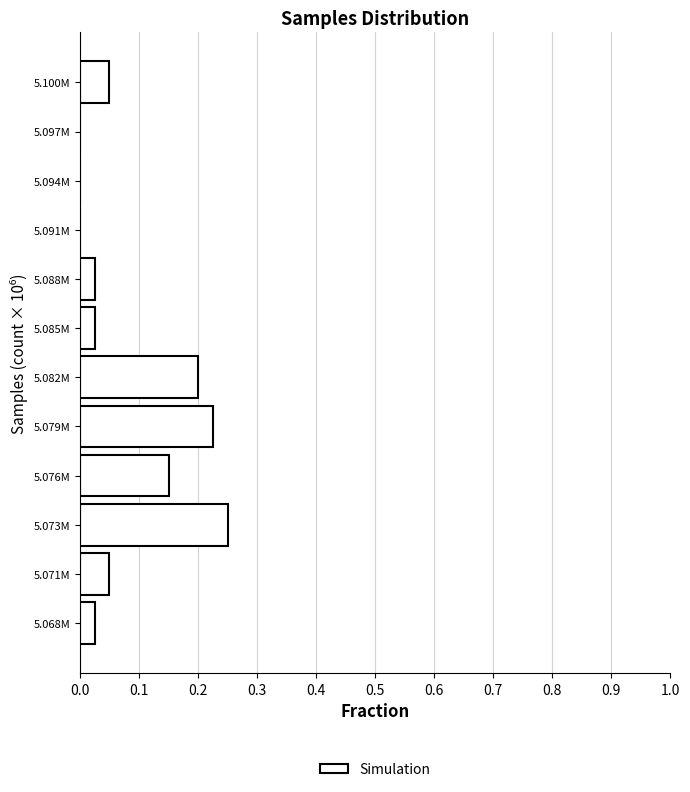

True or false: the data shows 0.0 at 5.068M.

True